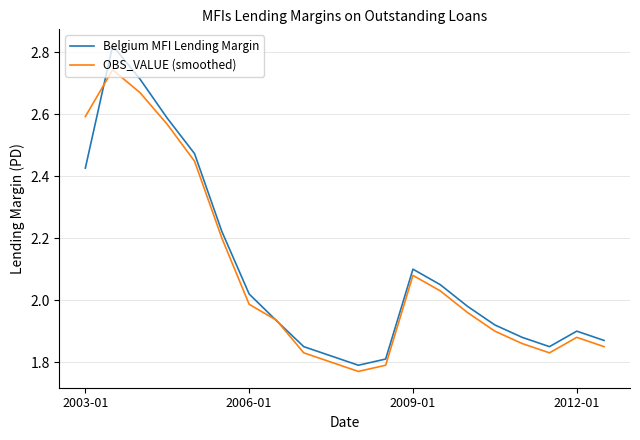

Rank the series by their maximum value, from highest to lowest.

Belgium MFI Lending Margin, OBS_VALUE (smoothed)